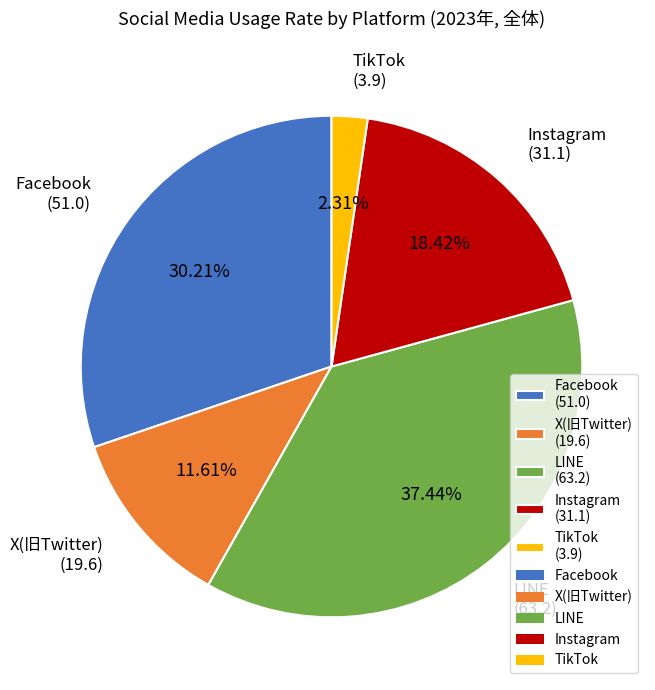

Is there any slice that represents more than half of the pie?

No